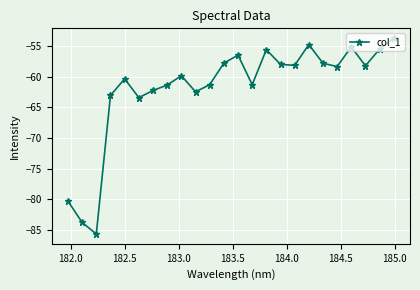

What is the sum of all values?

-1484.8